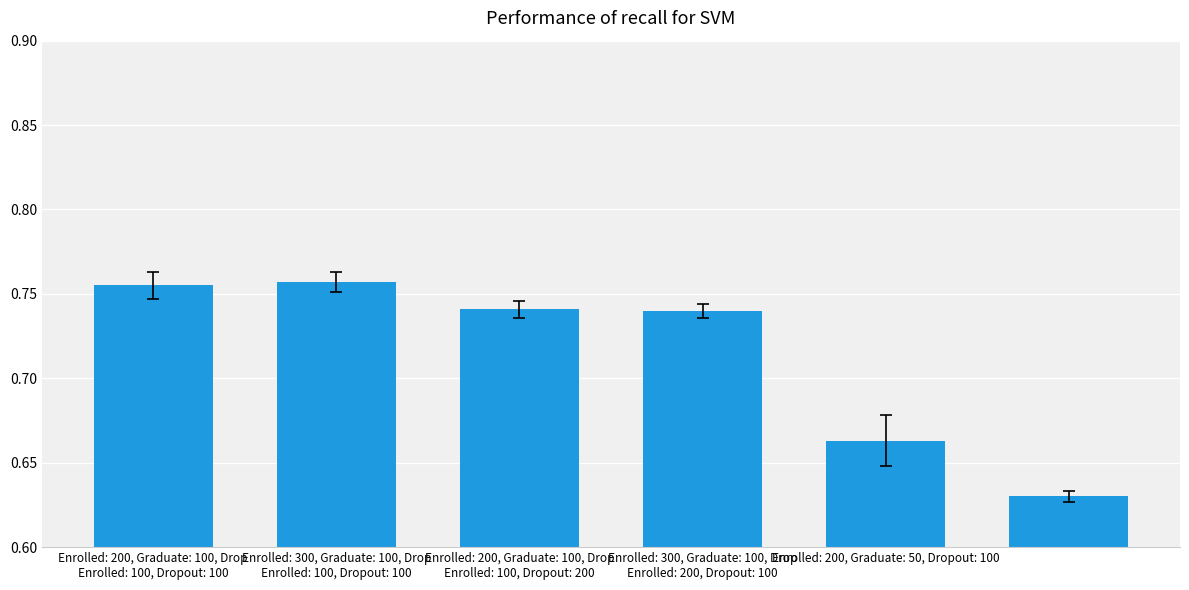

How many values are between 0 and 1?

6